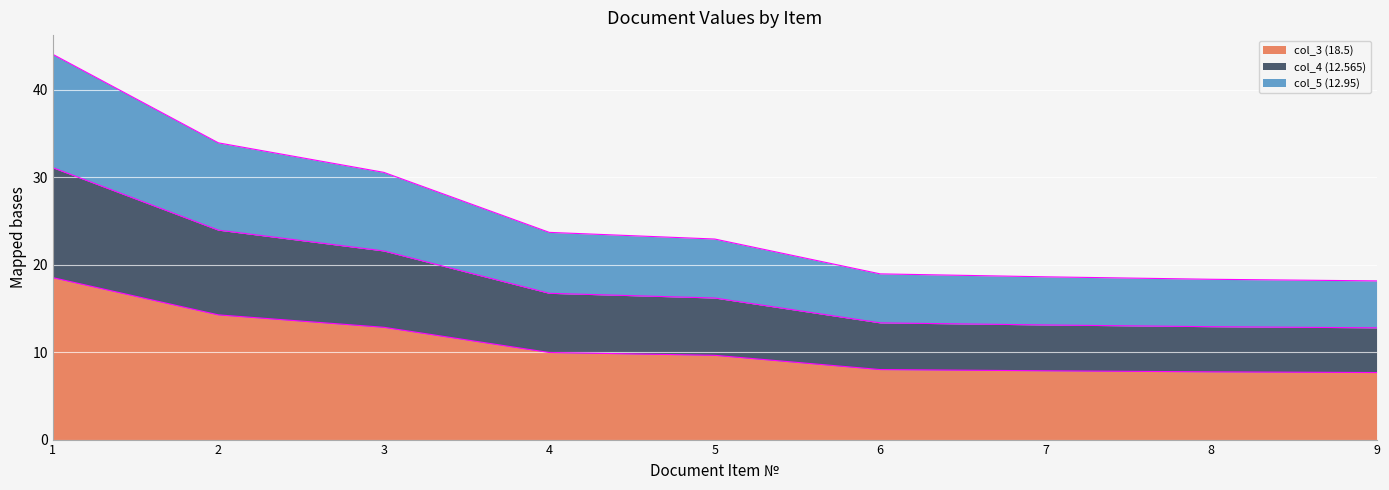

True or false: col_5 (12.95) and col_4 (12.565) intersect in this chart.

False